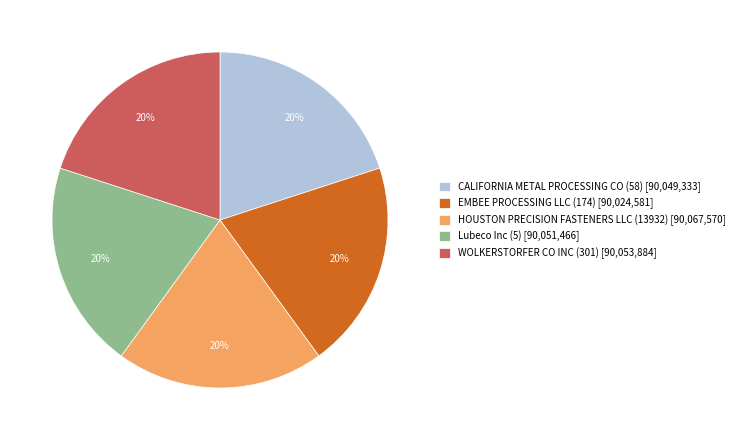

To the nearest percent, what portion does WOLKERSTORFER CO INC (301) represent?

20%